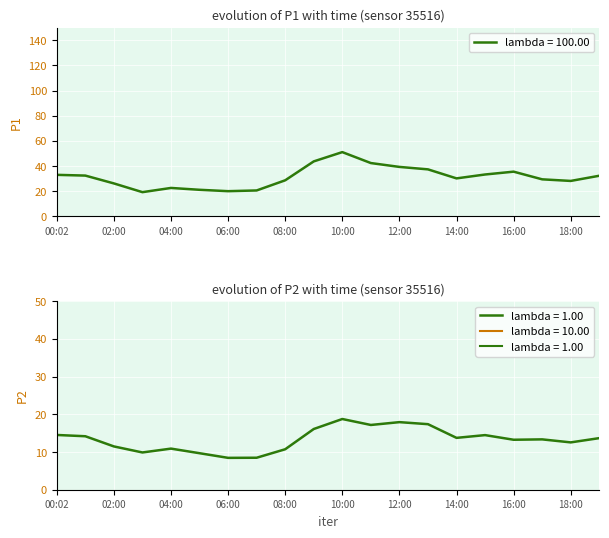

The value of lambda = 100.00 at 10:00 is 51.0. True or false?

True